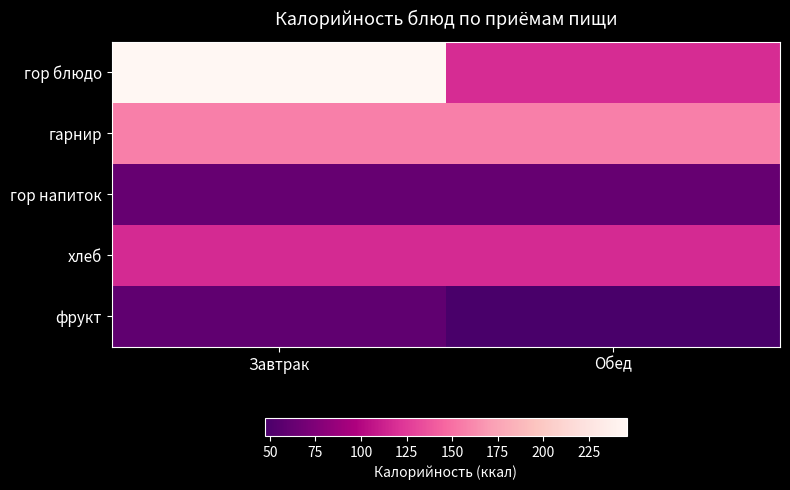

Between Обед and Завтрак, which is larger?

Завтрак